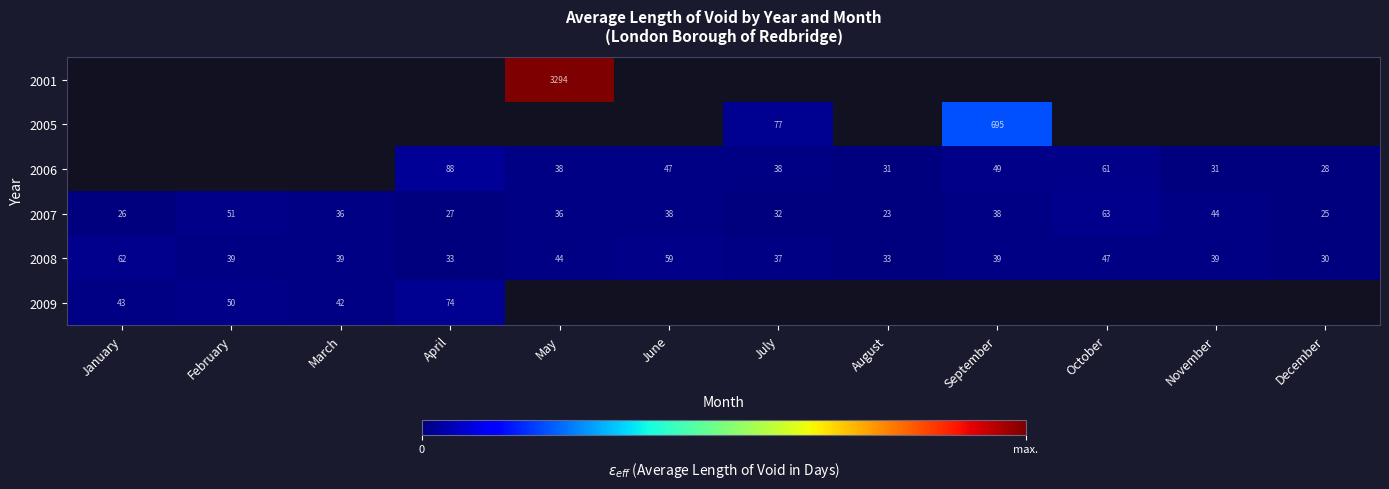

The value of 2006 at December is 16. True or false?

False